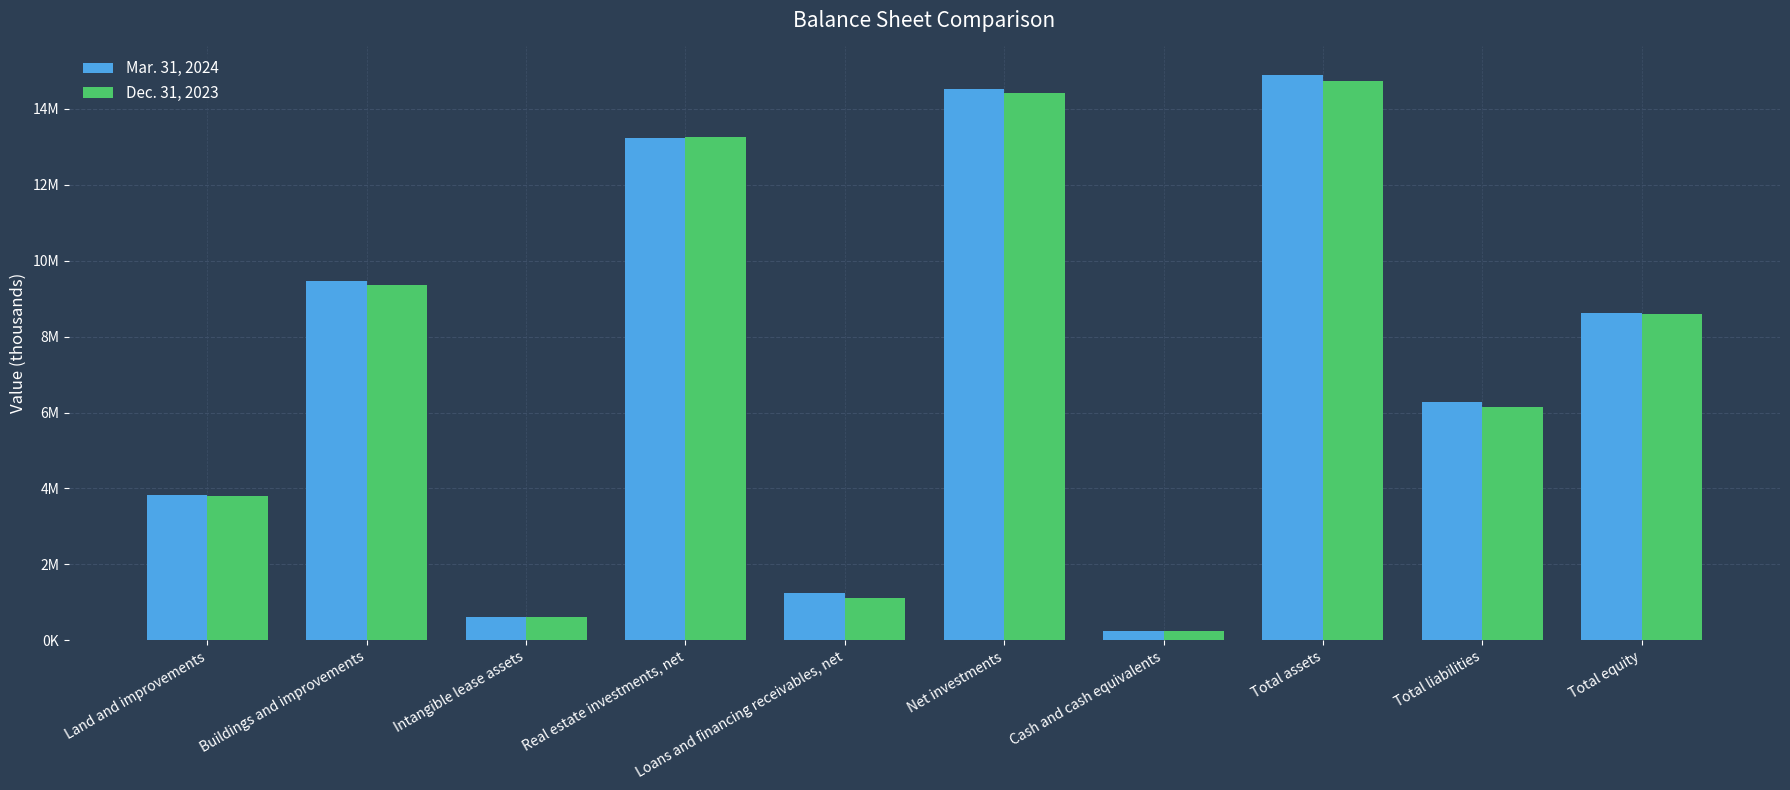

What are all the series names shown in the legend?

Mar. 31, 2024, Dec. 31, 2023